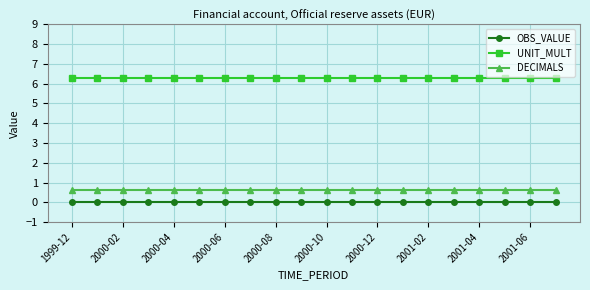

At how many categories does at least one series exceed 5?

20